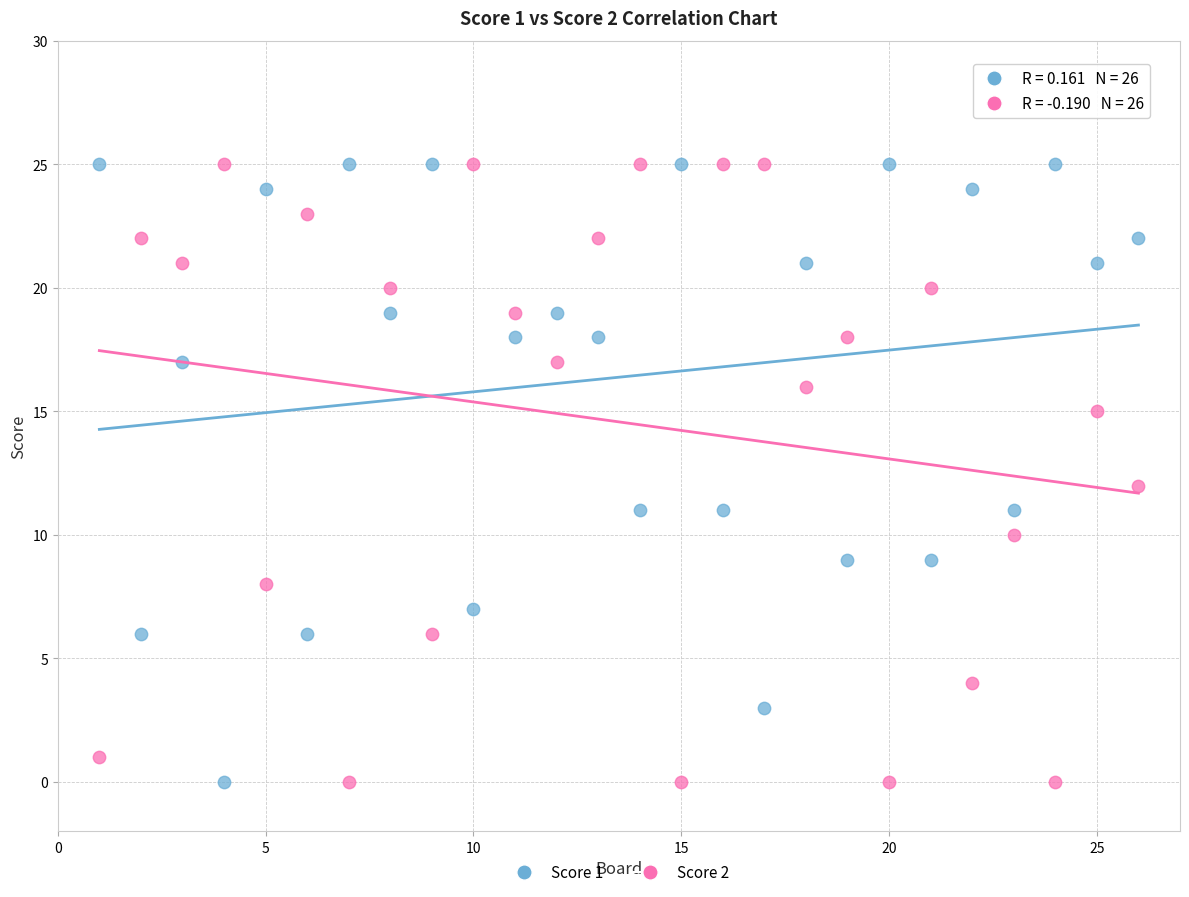

What is the X range (max minus min) for the scatter plot?

25